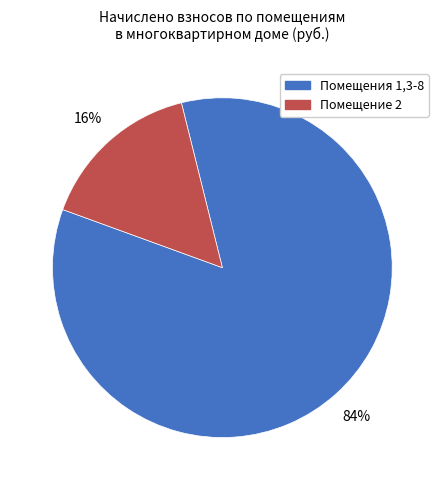

To the nearest percent, what is the average slice percentage?

50%